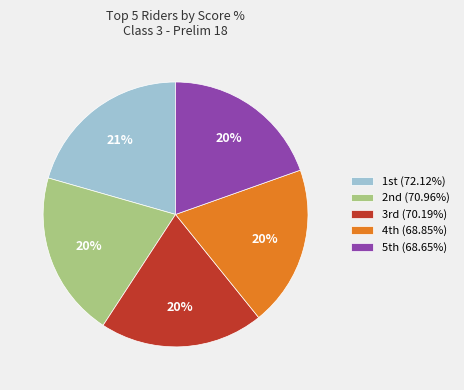

Is there a majority slice in this chart?

No